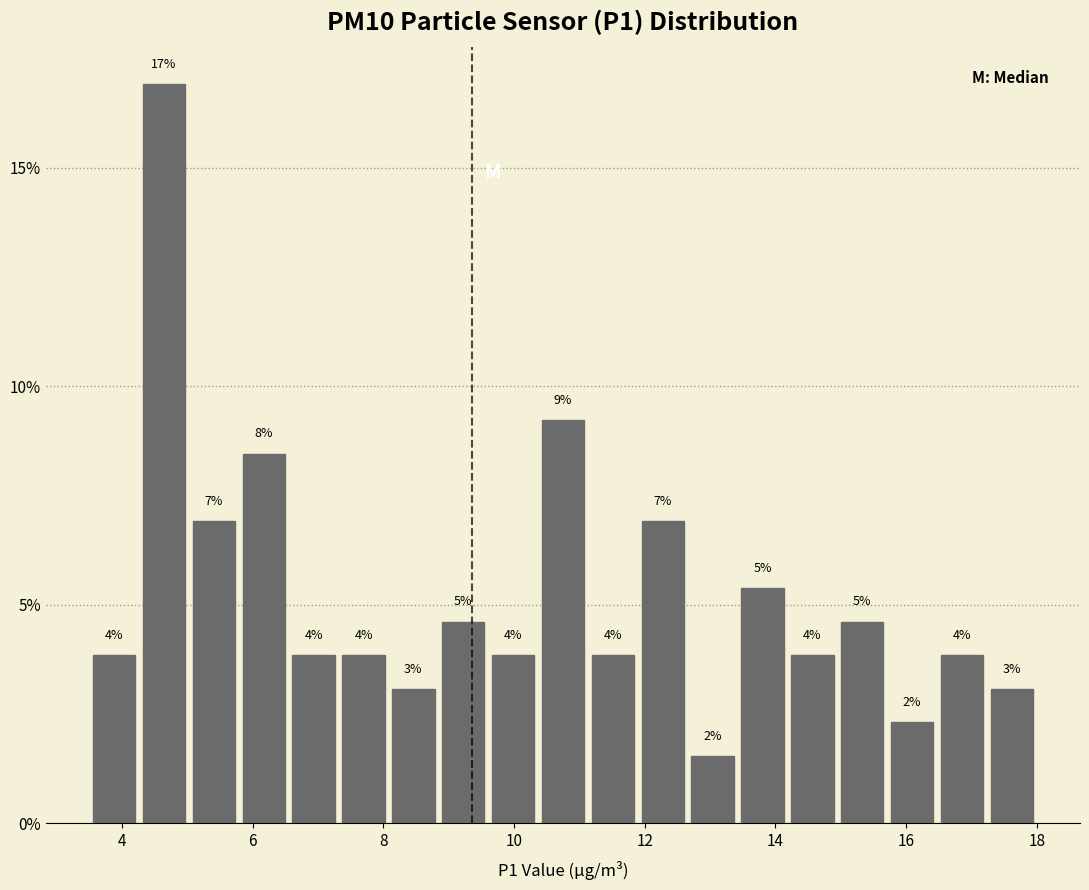

Around what value on the x-axis is the tallest bar? Give the approximate position of its centre, as read against the axis.

4.6